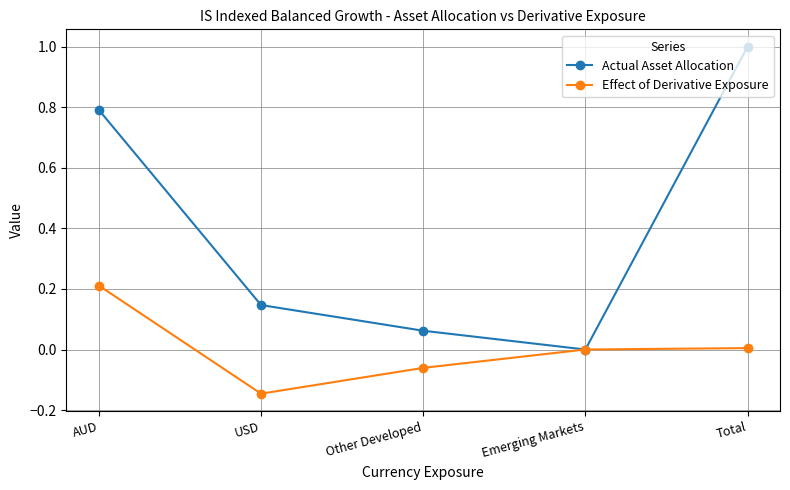

Rank the series at Total from lowest to highest value.

Effect of Derivative Exposure, Actual Asset Allocation